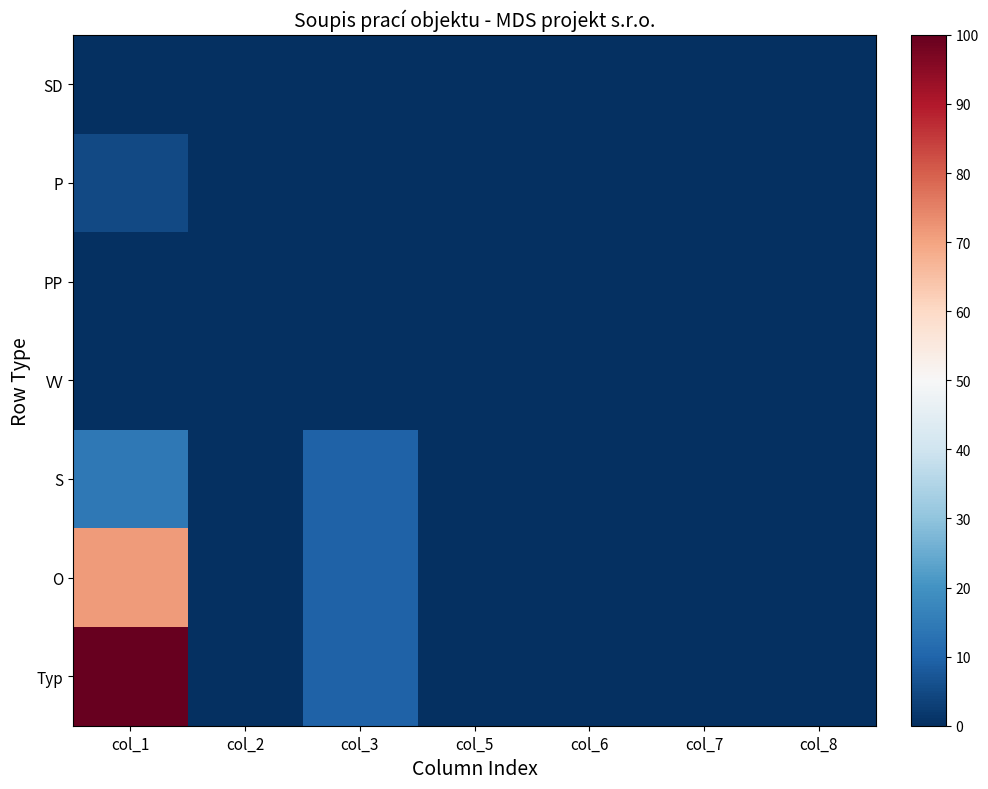

Which has a higher value, col_1 or col_8?

col_1